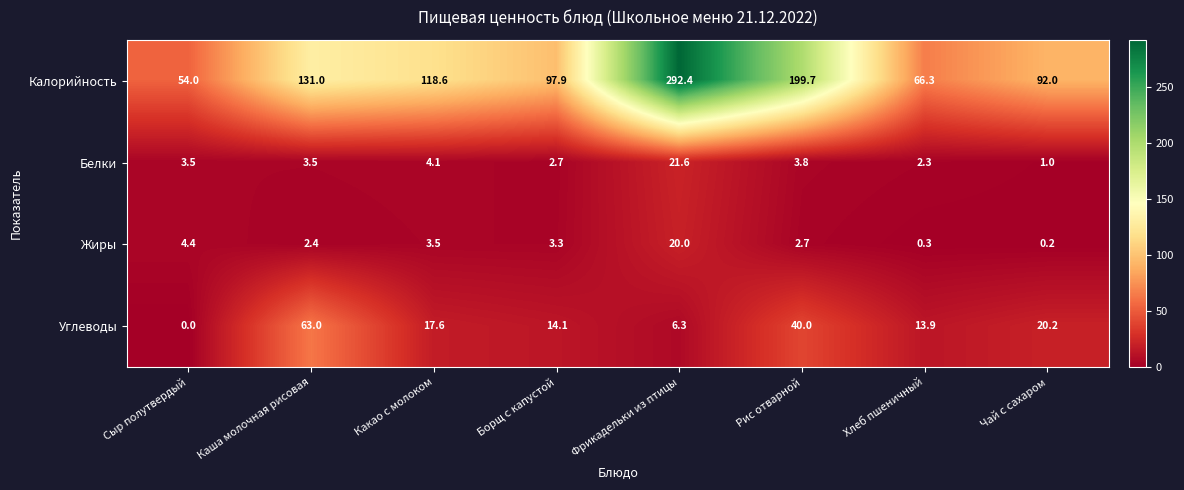

Between Сыр полутвердый and Какао с молоком, which series saw the biggest shift?

Калорийность